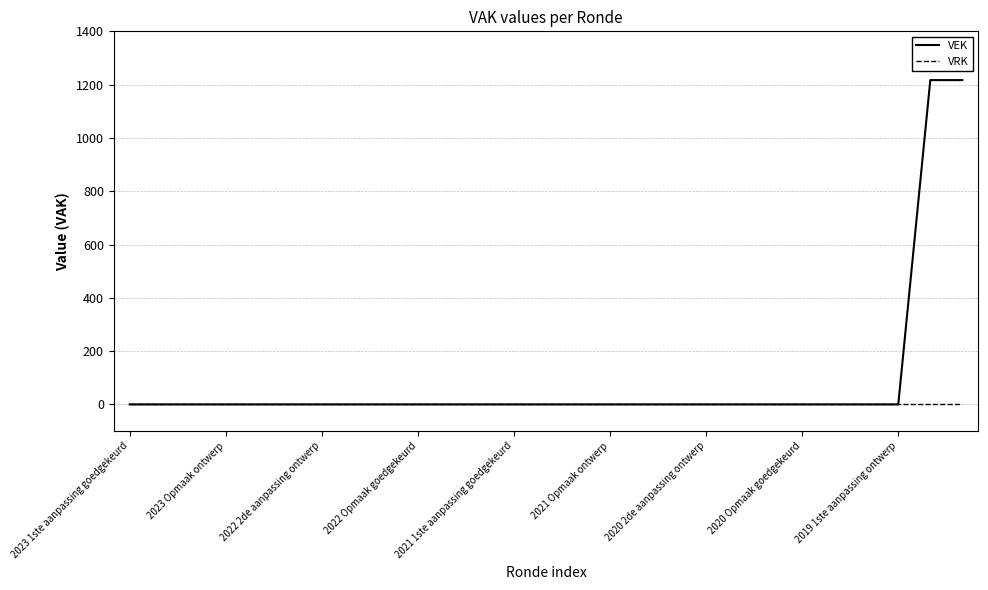

Reading right to left, what are all the values shown in this chart?

VEK: 1217	1217	0	0	0	0	0	0	0	0	0	0	0	0	0	0	0	0	0	0	0	0	0	0	0	0	0
VRK: 0	0	0	0	0	0	0	0	0	0	0	0	0	0	0	0	0	0	0	0	0	0	0	0	0	0	0